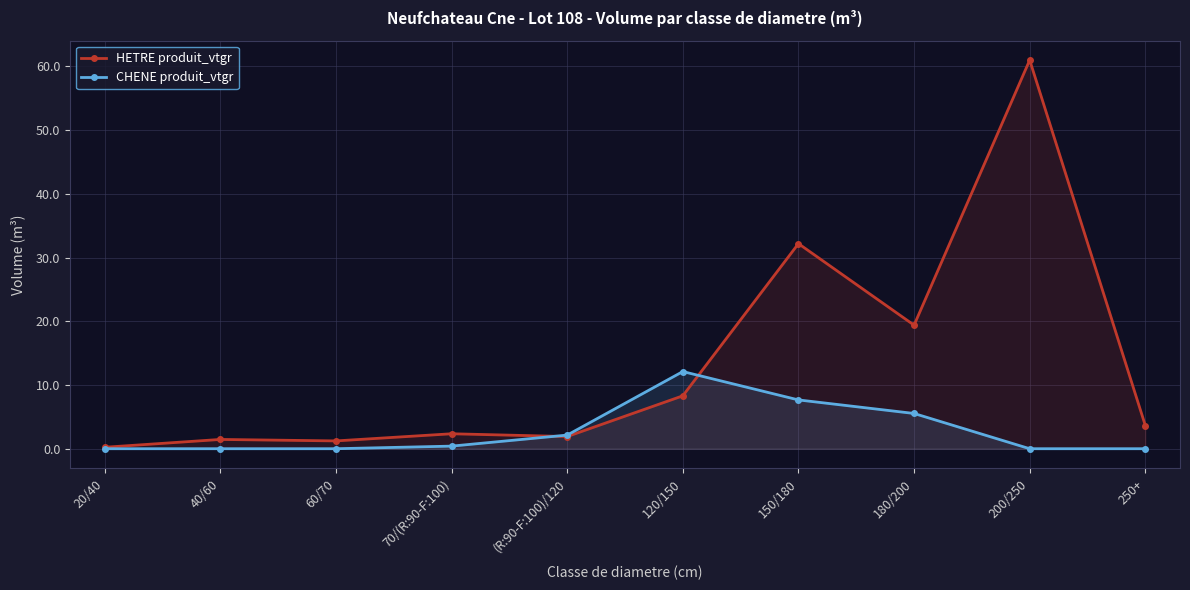

Is it true that CHENE produit_vtgr equals 0.4 at 70/(R:90-F:100)?

True